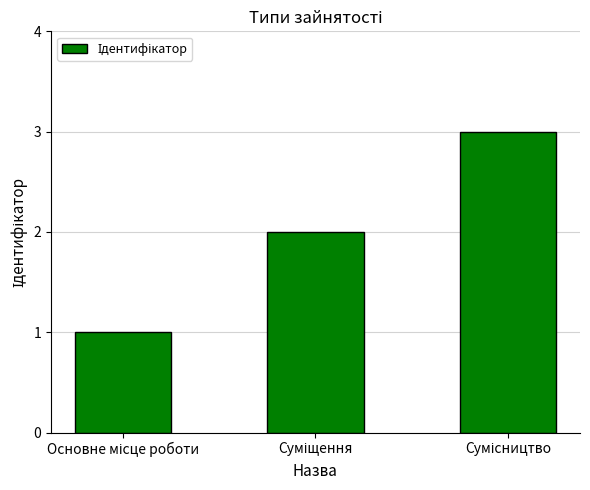

How many series are shown in this chart?

1